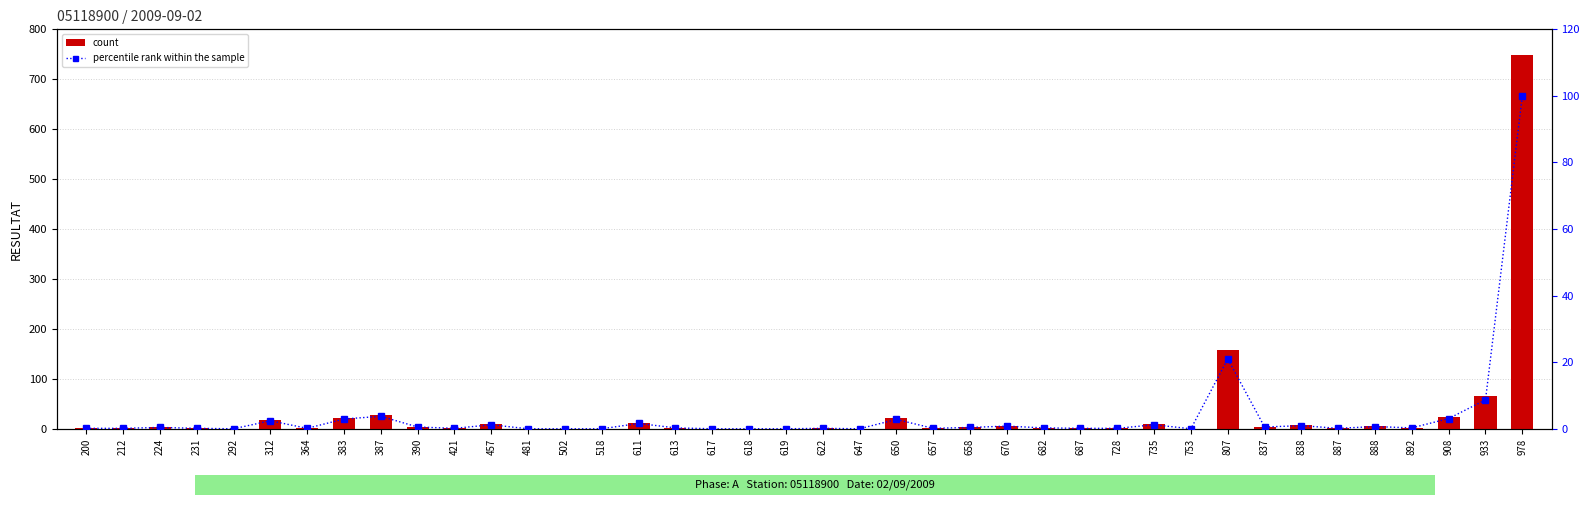

Where is percentile rank within the sample nearest to the value 50?

807